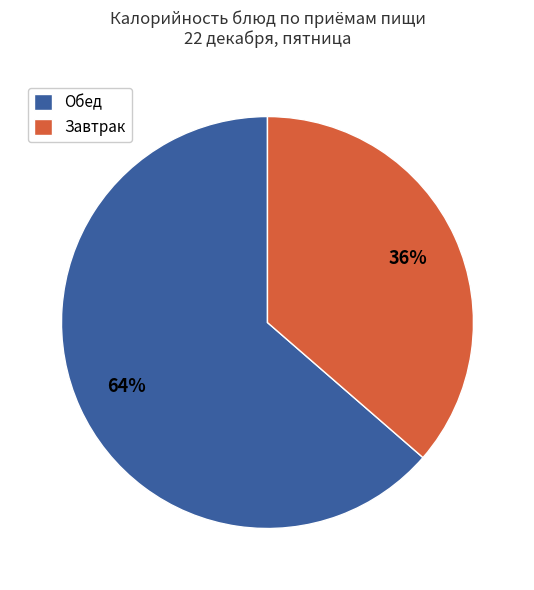

Count the number of slices in the pie.

2